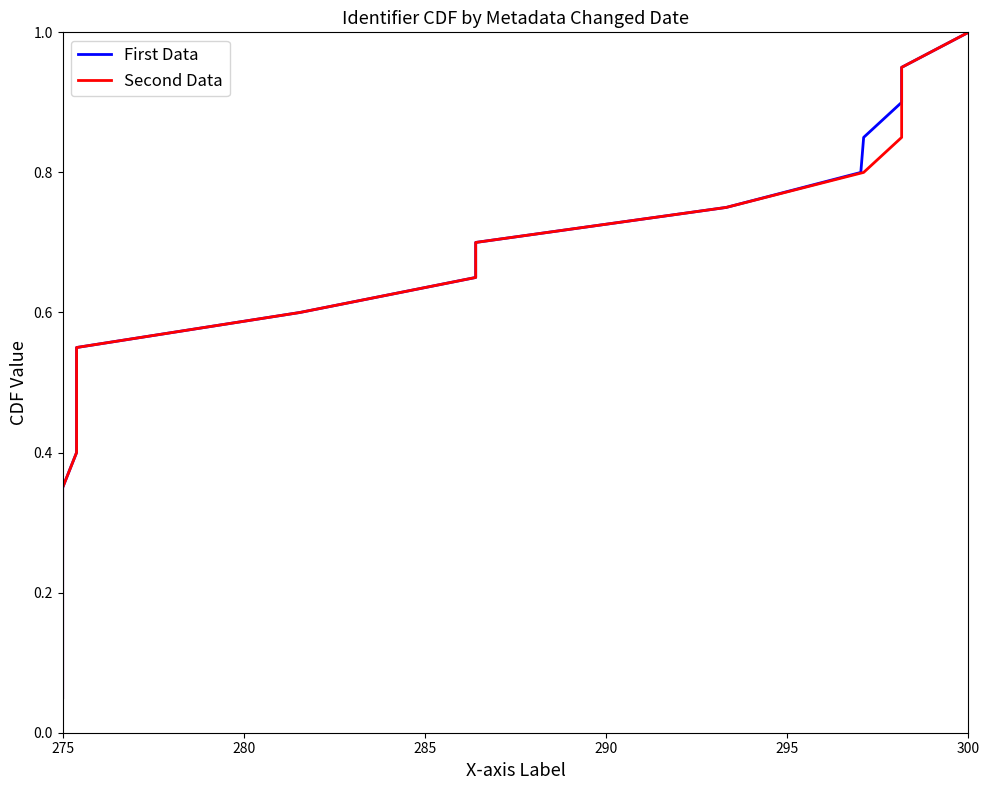

The value of Second Data at 275 is 0.0. True or false?

False